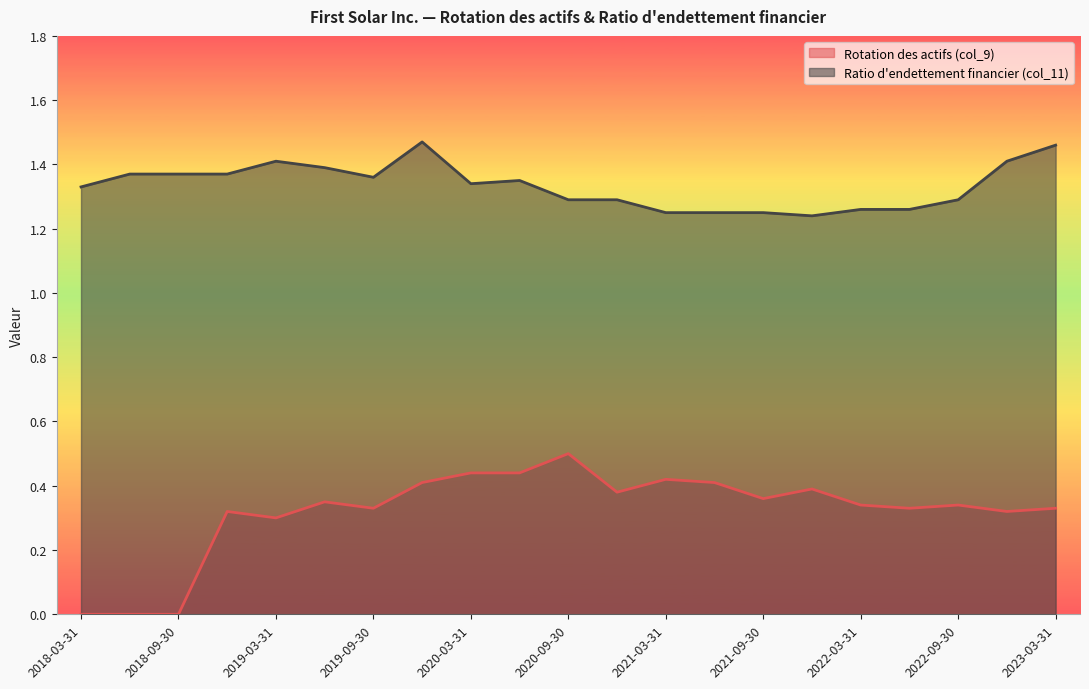

Between 2022-03-31 and 2023-03-31, which series saw the biggest shift?

Ratio d'endettement financier (col_11)